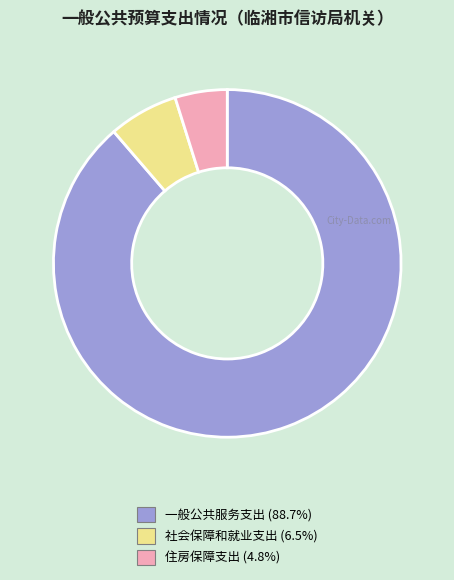

How many slices are in this pie chart?

3